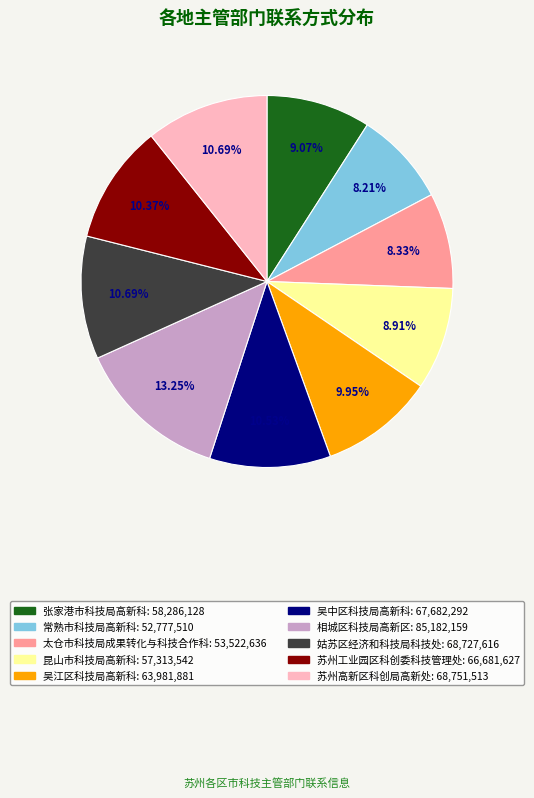

To the nearest percent, what is the difference between the largest and smallest slice percentages?

5%